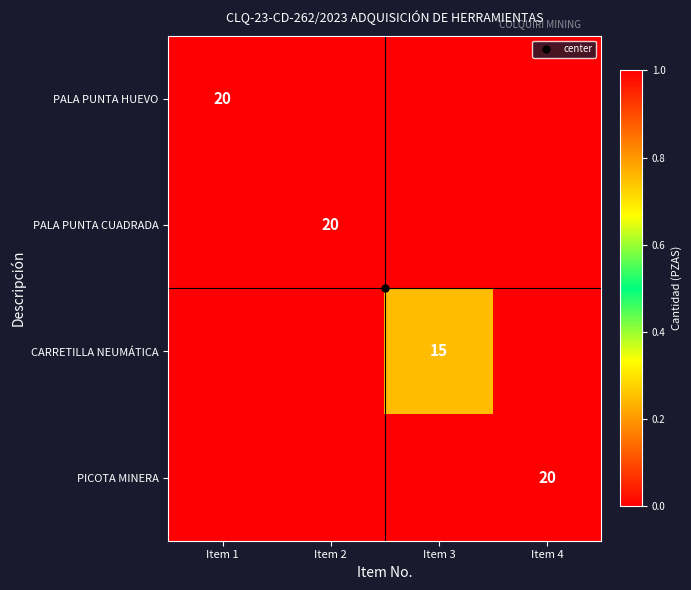

Is the value of PALA PUNTA CUADRADA at Item 1 greater than the value of PICOTA MINERA at Item 3?

No